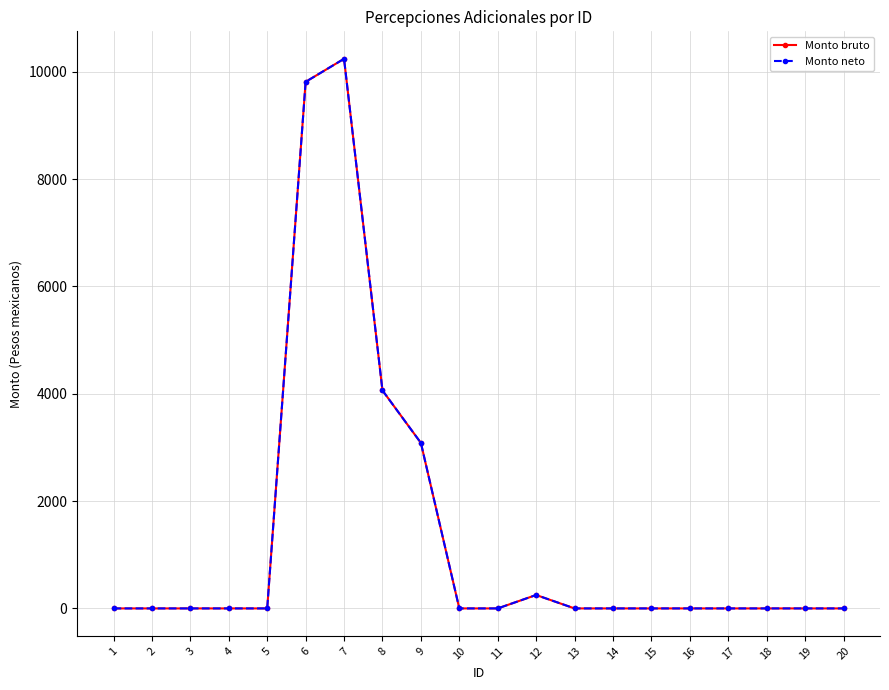

True or false: Monto bruto and Monto neto intersect in this chart.

False